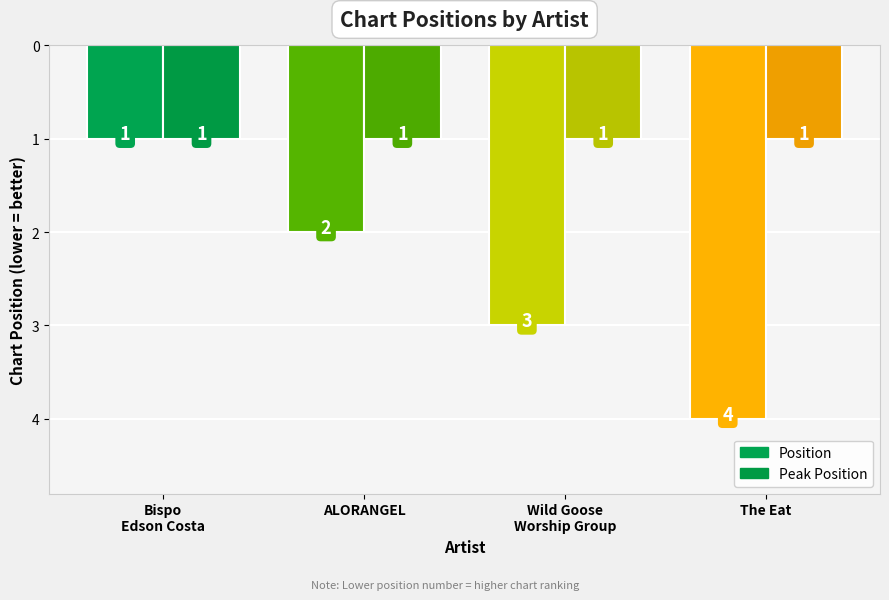

The value of Position at Bispo Edson Costa is 1. True or false?

True